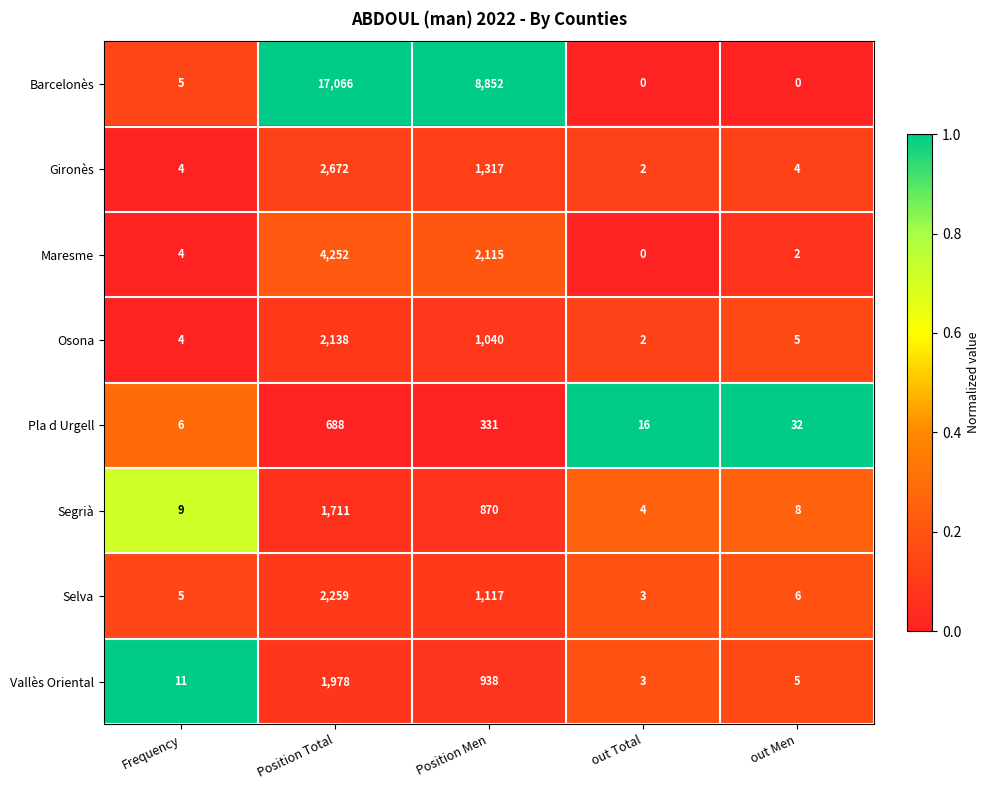

Rank the categories by Segrià value from lowest to highest.

out Total, out Men, Frequency, Position Men, Position Total